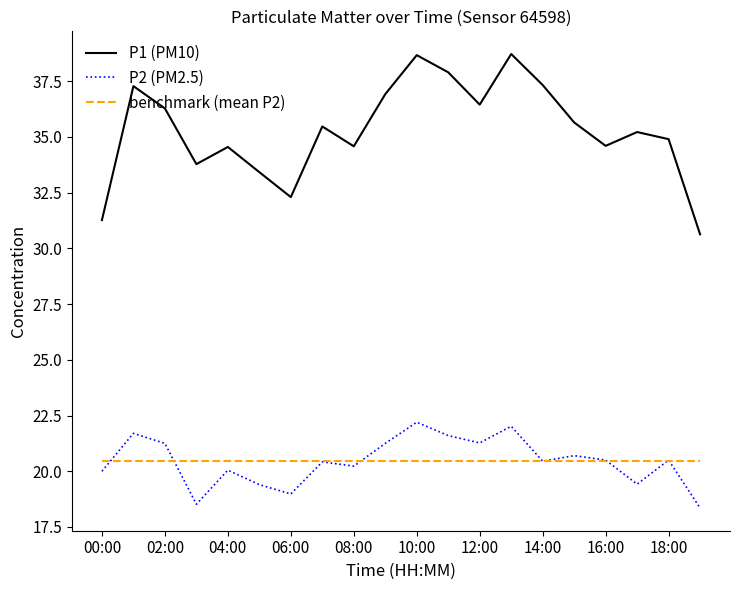

Rank the series by their maximum value, from highest to lowest.

P1 (PM10), P2 (PM2.5), benchmark (mean P2)